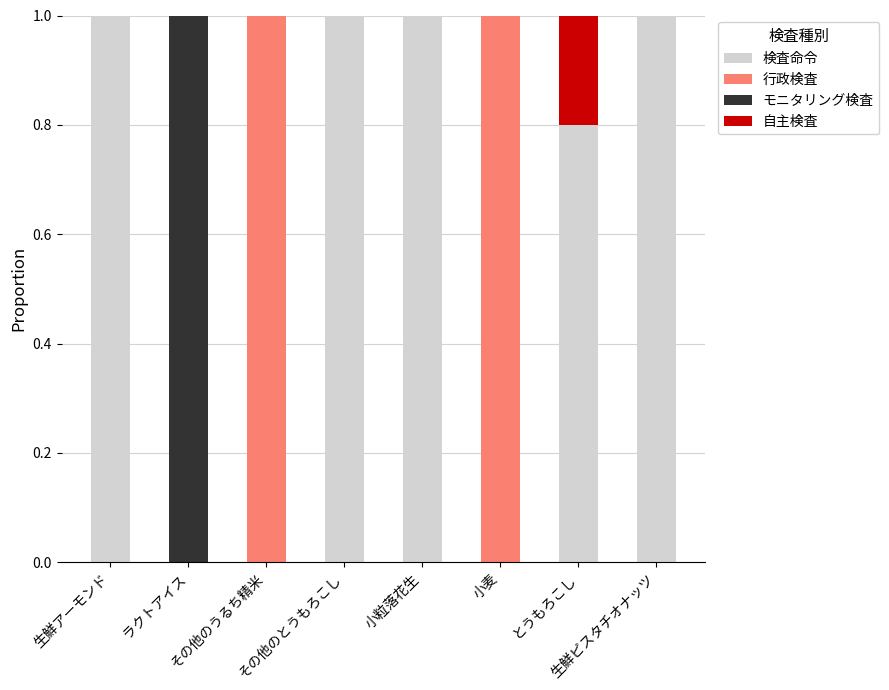

What position from the left is その他のとうもろこし?

4